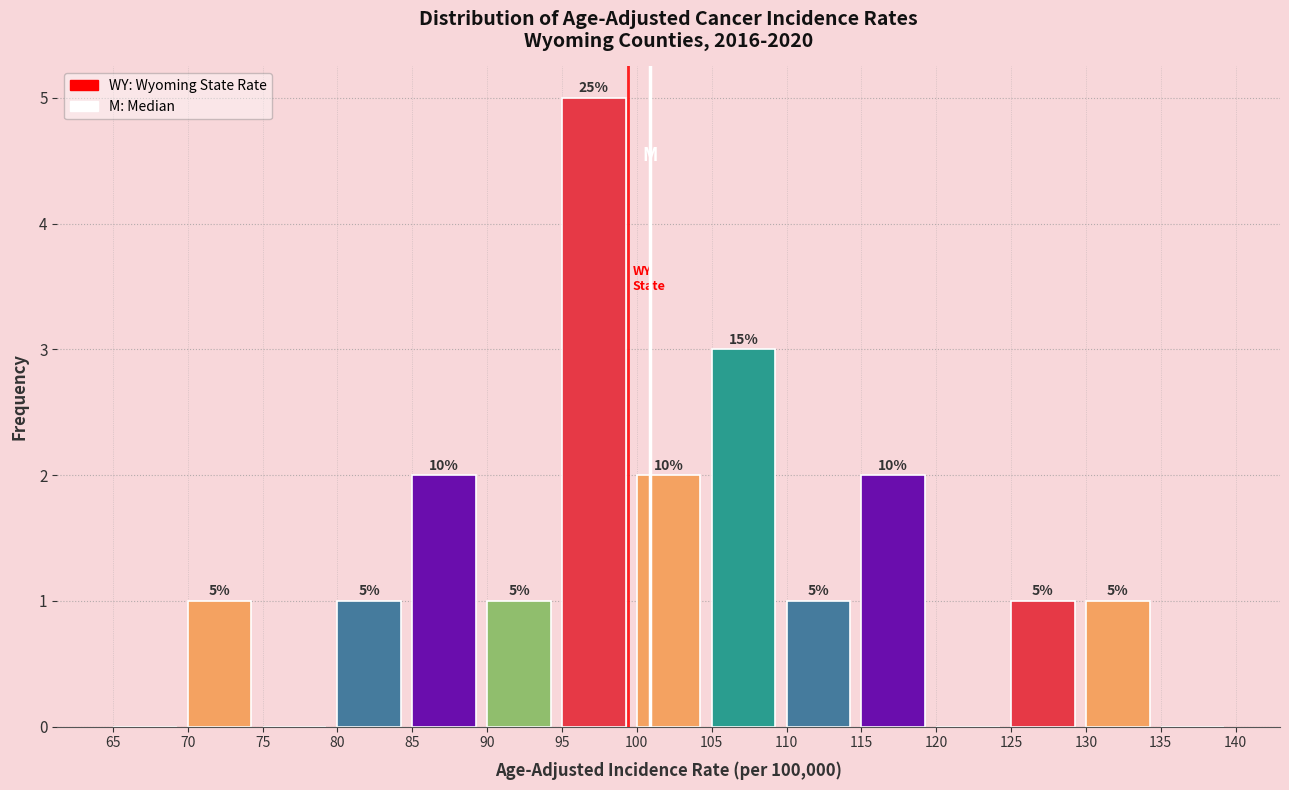

Which range on the x-axis has the tallest bar?

95 to 100